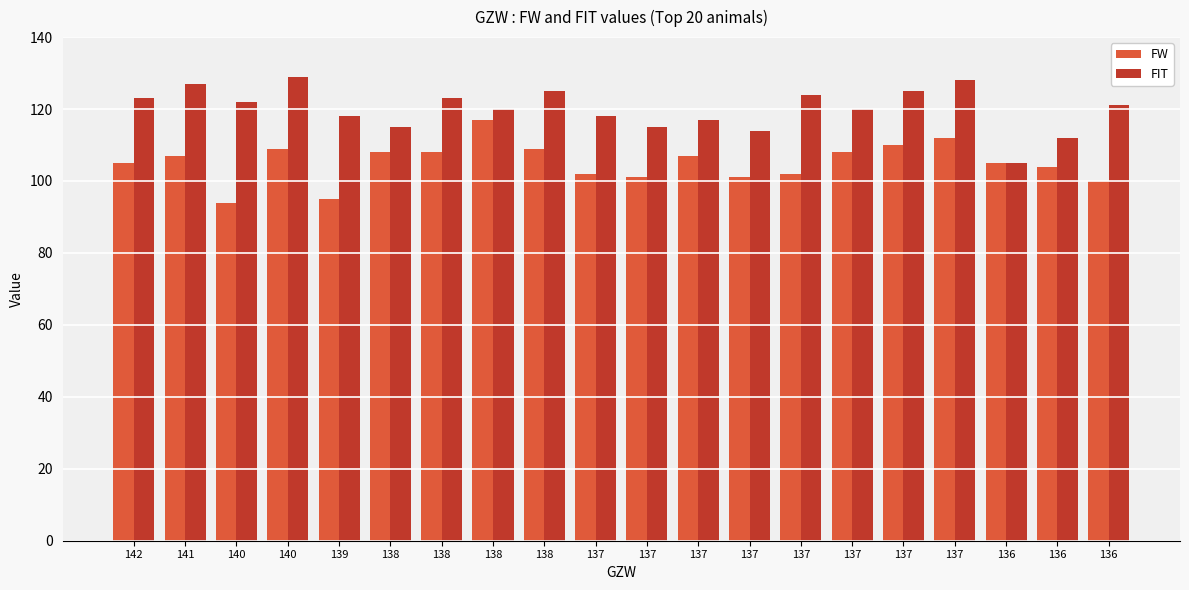

Are the bars grouped side by side (vs. stacked)?

Yes